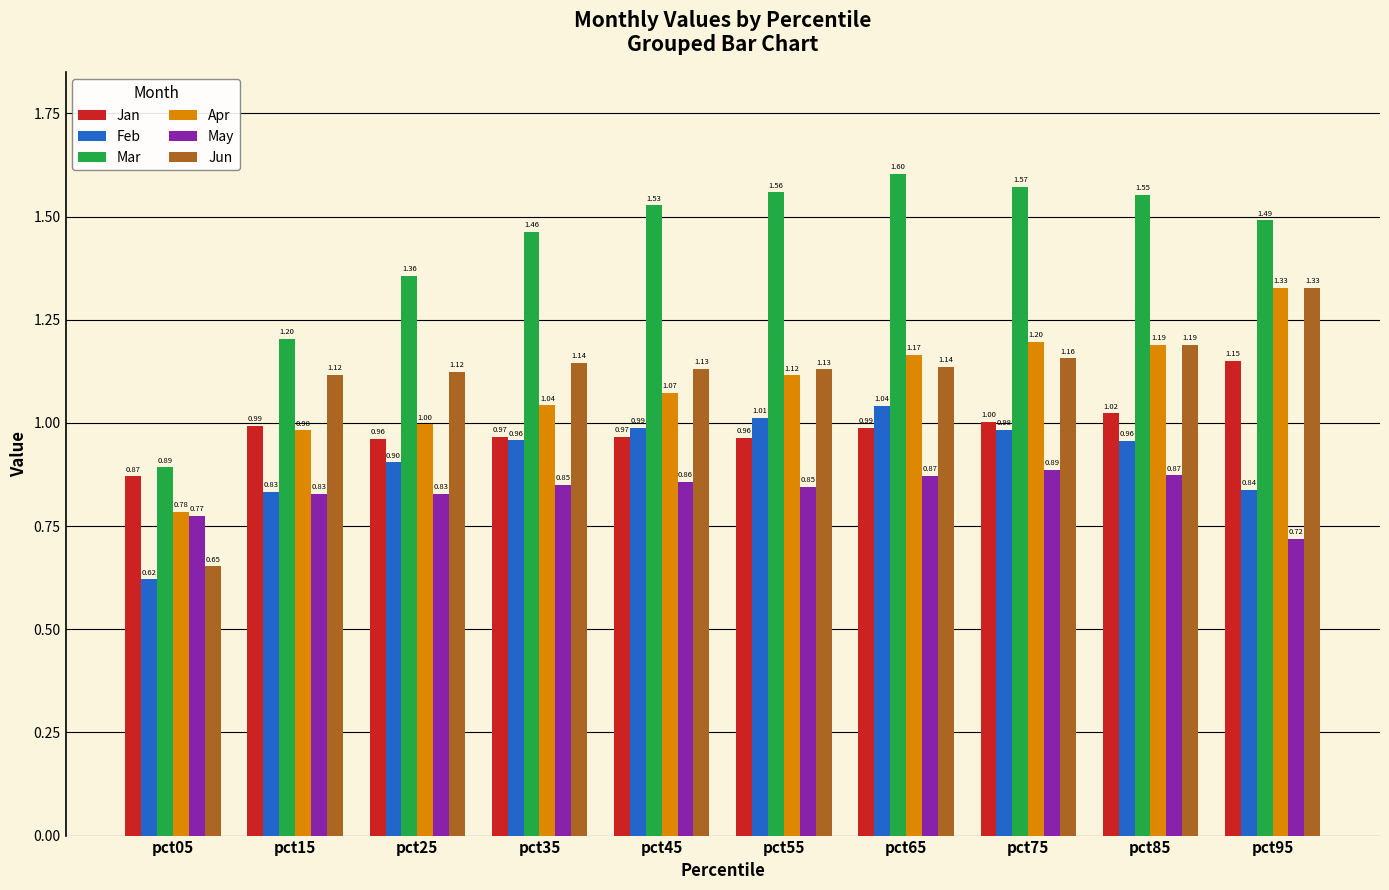

What is the difference between the highest and lowest values at pct05?

0.3